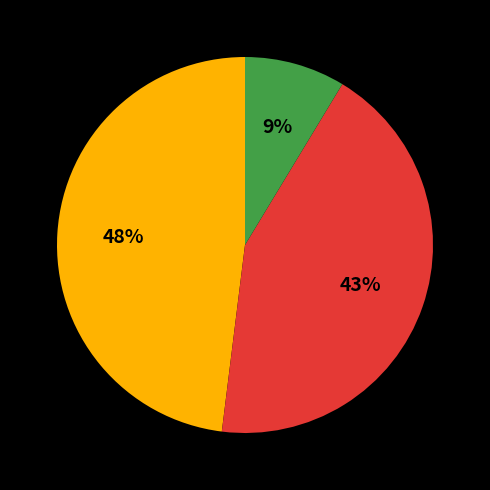

To the nearest percent, what is the difference between the largest and smallest slice percentages?

39%